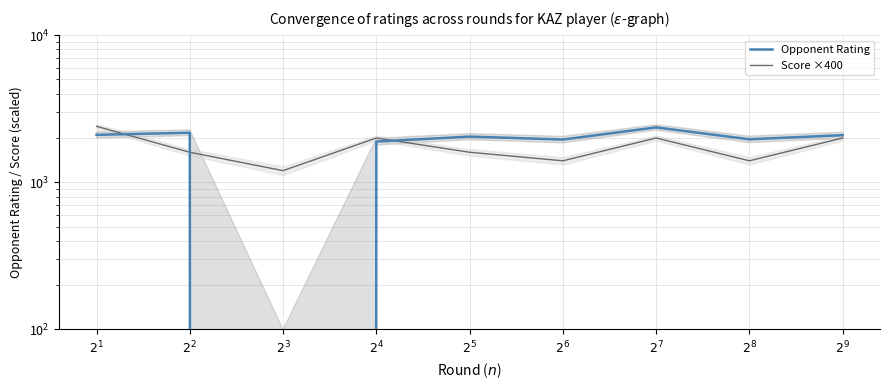

Rank the series by their average value, from lowest to highest.

Score ×400, Opponent Rating